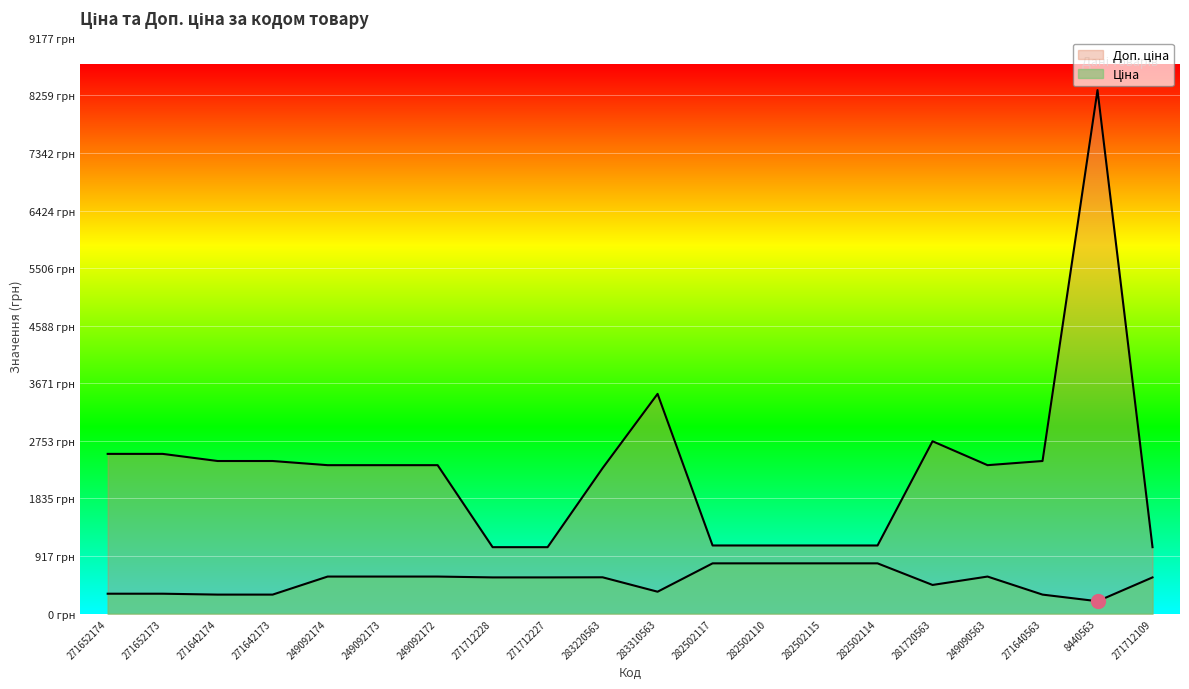

How many values in the Доп. ціна series are below 2366?

8